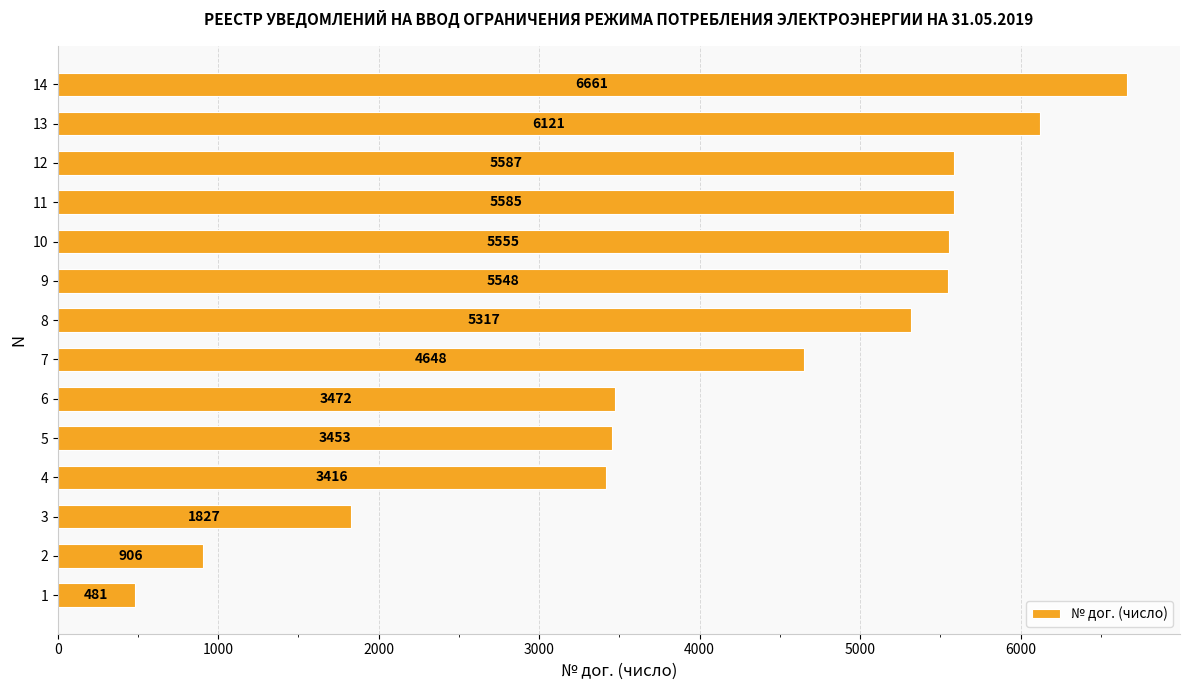

List the labels in order of value, smallest first.

1, 2, 3, 4, 5, 6, 7, 8, 9, 10, 11, 12, 13, 14